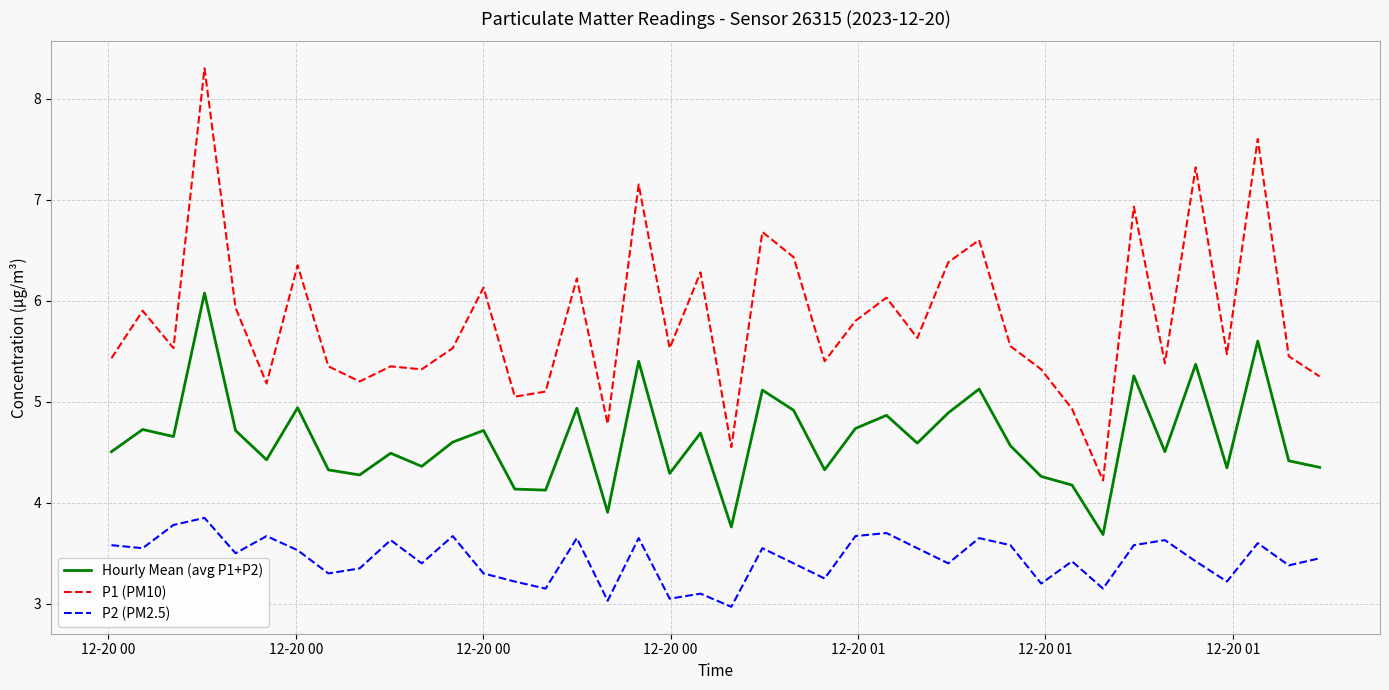

How many lines are shown in the chart?

3